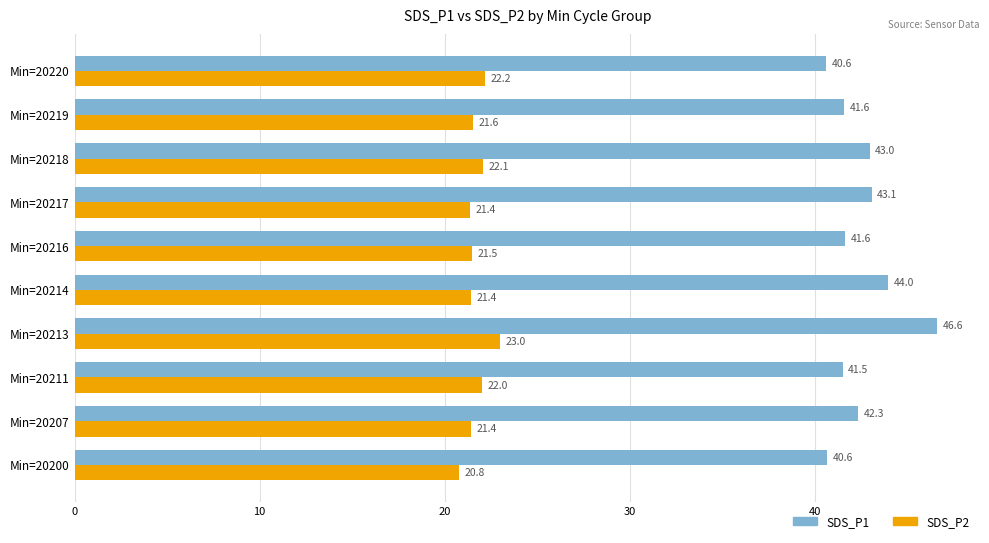

What is the difference between the second highest and second lowest values in the SDS_P2 series?

0.8